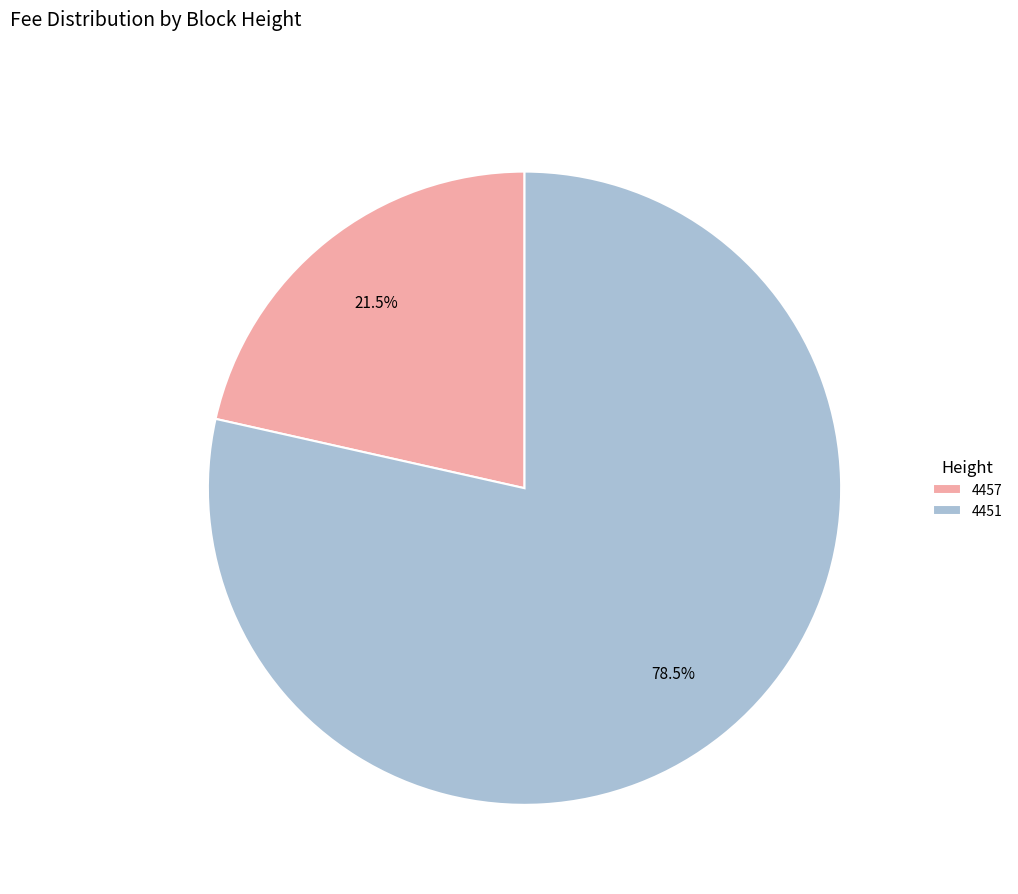

What portion of the pie excludes 4451?

21.5%